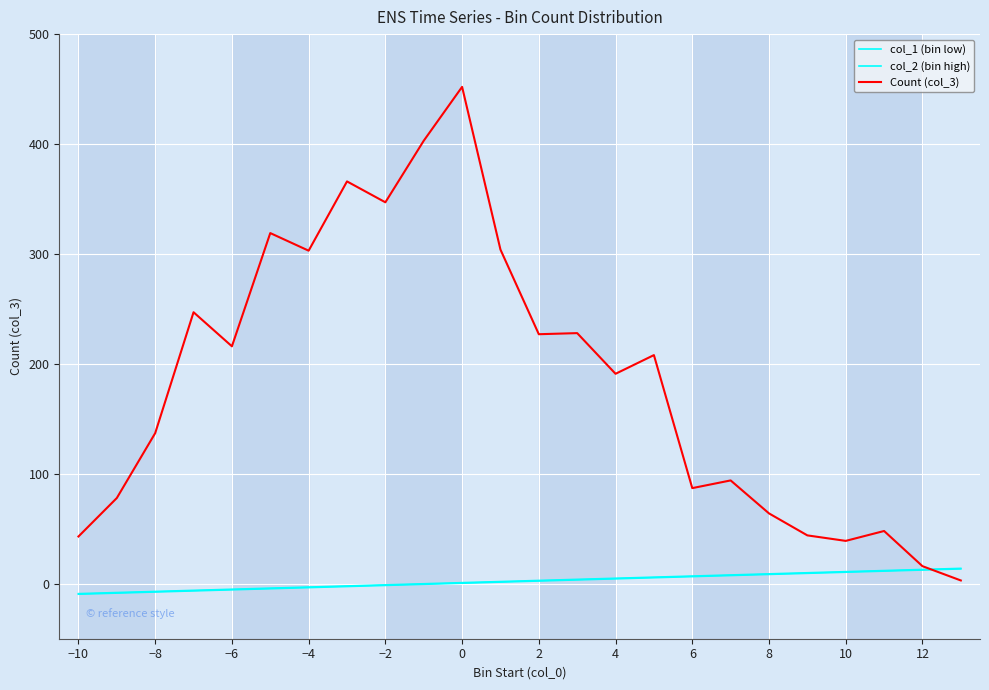

How many lines are shown in the chart?

3